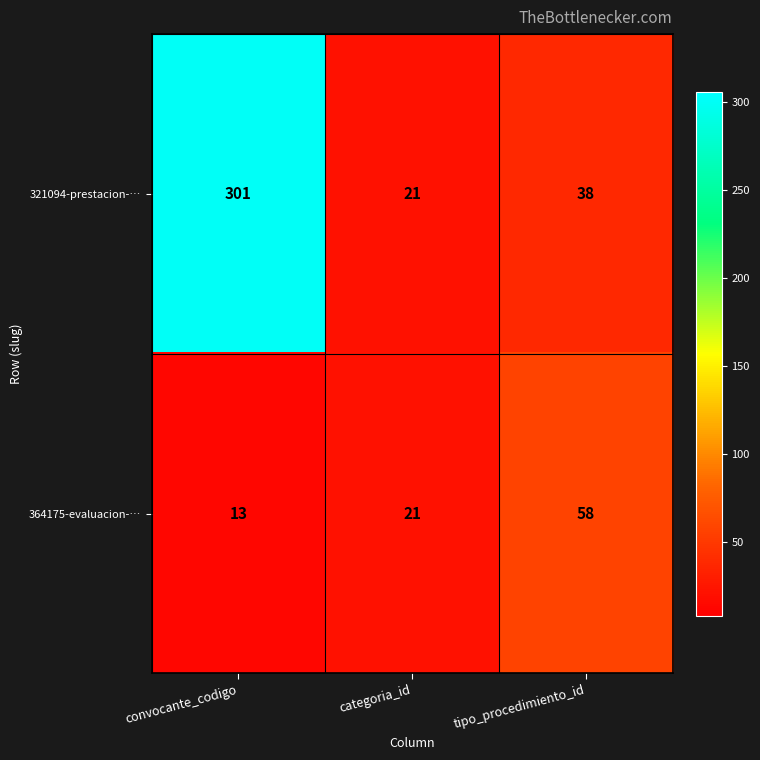

The value of 364175-evaluacion-… at categoria_id is 34. True or false?

False